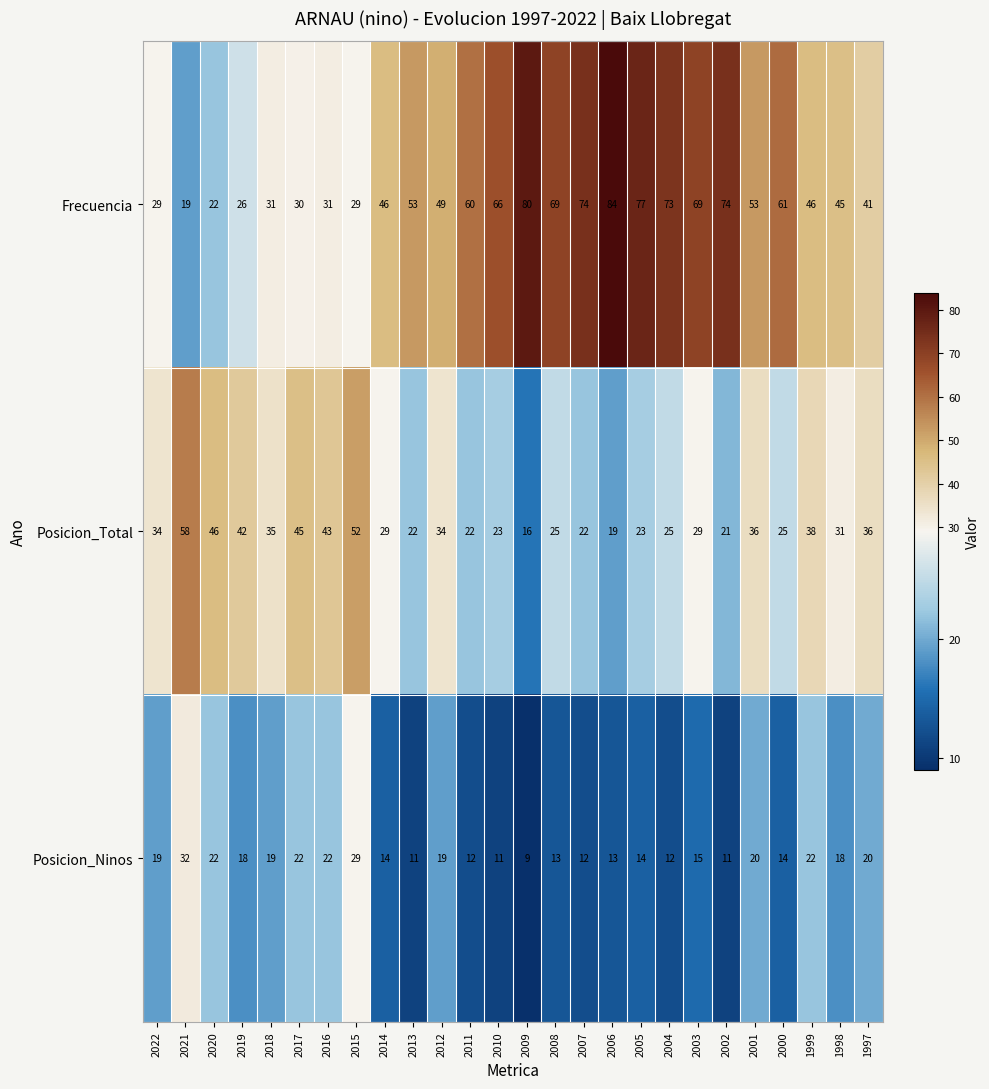

Rank the series by their average value, from highest to lowest.

Frecuencia, Posicion_Total, Posicion_Ninos